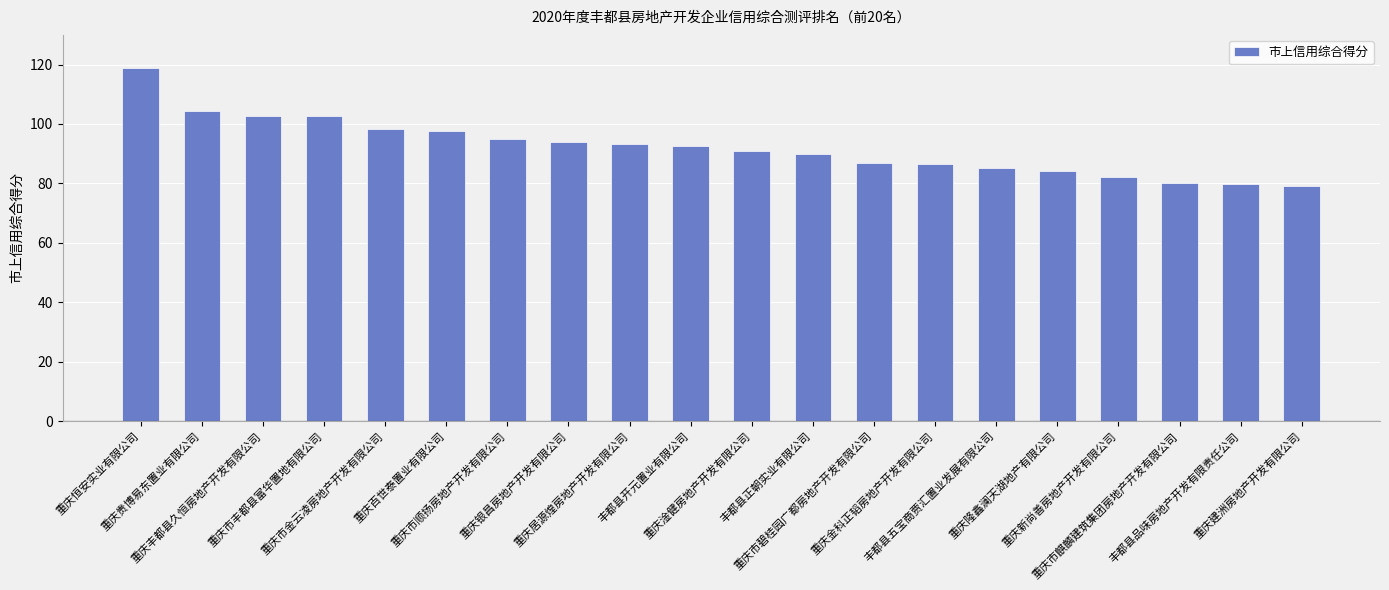

Where does the data first go above 92?

重庆恒安实业有限公司